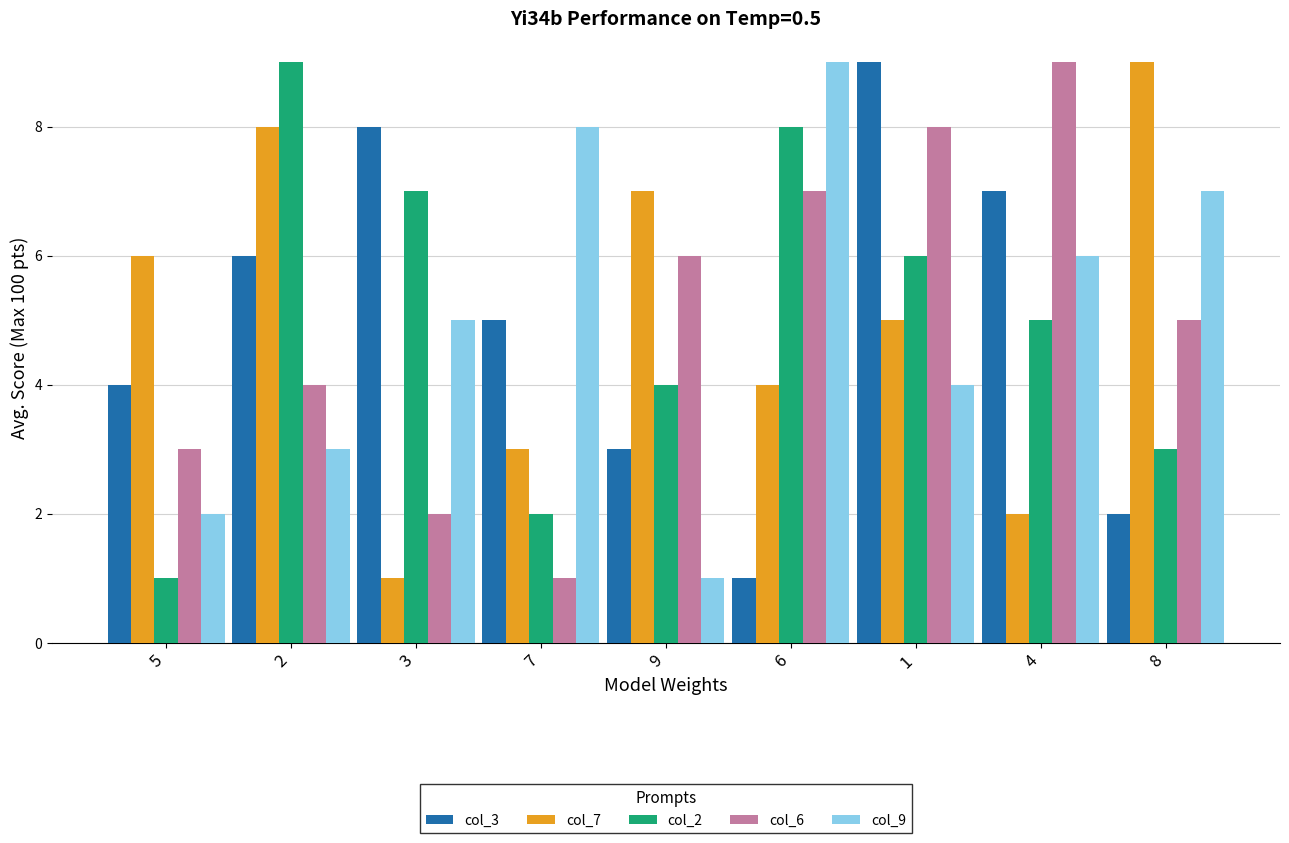

At how many categories does at least one series exceed 5?

9